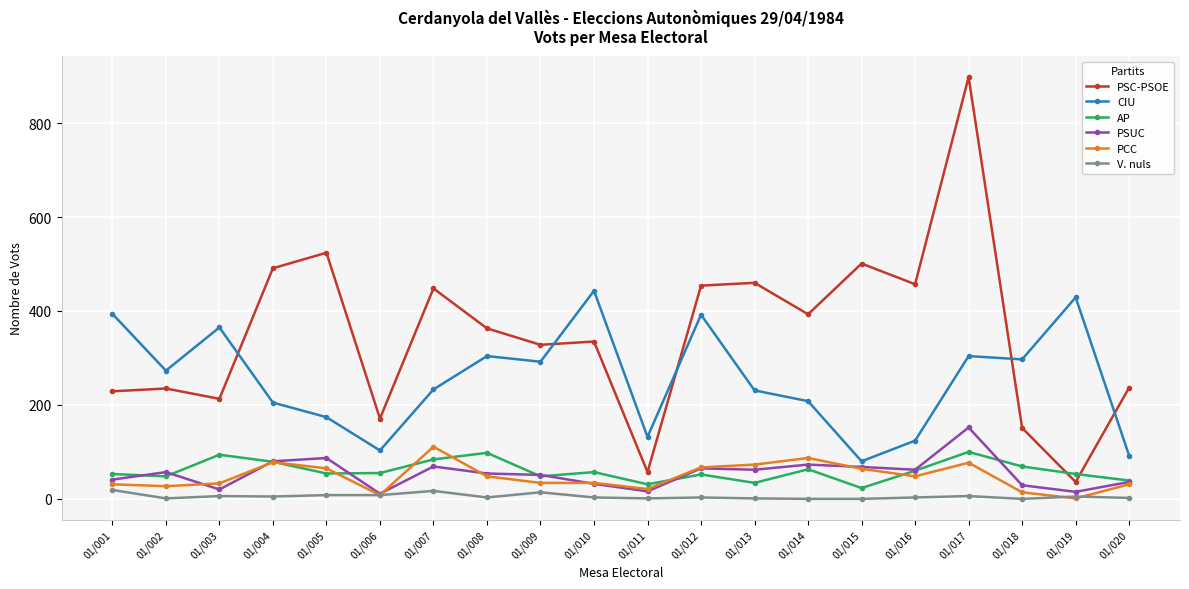

True or false: PSUC has more than 2 interior local peaks.

True